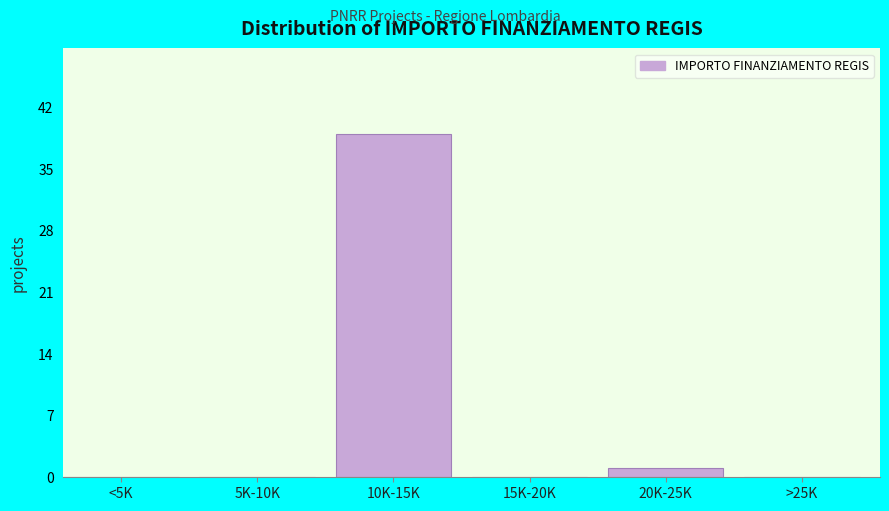

Reading right to left, list all the values displayed in this chart.

>25K=0	20K-25K=1	15K-20K=0	10K-15K=39	5K-10K=0	<5K=0